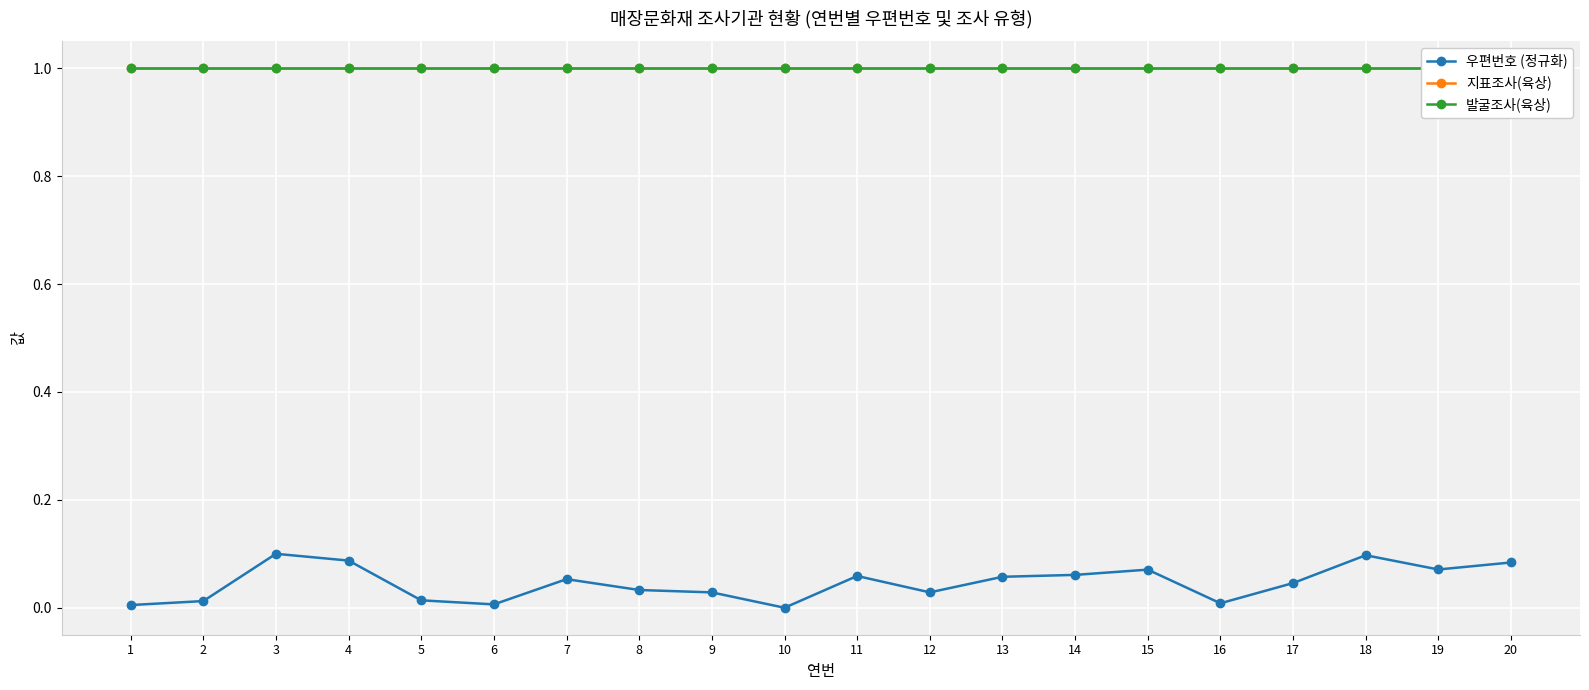

How many data points does each series have?

20